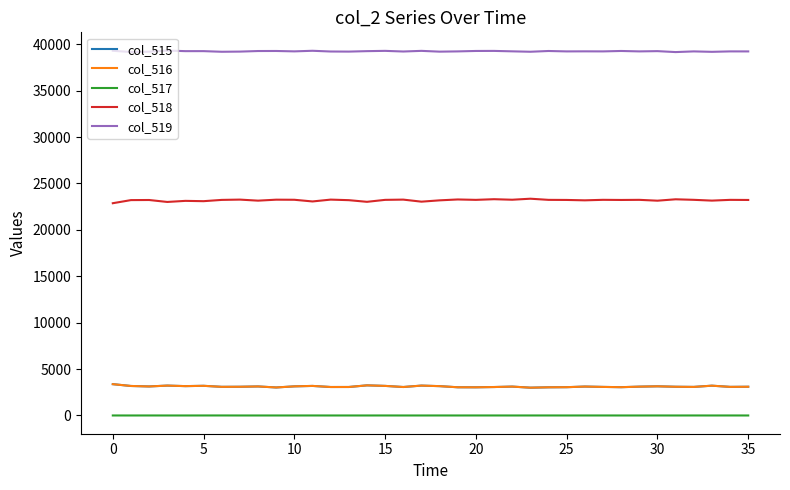

What is the sum of all col_515 values?

112305